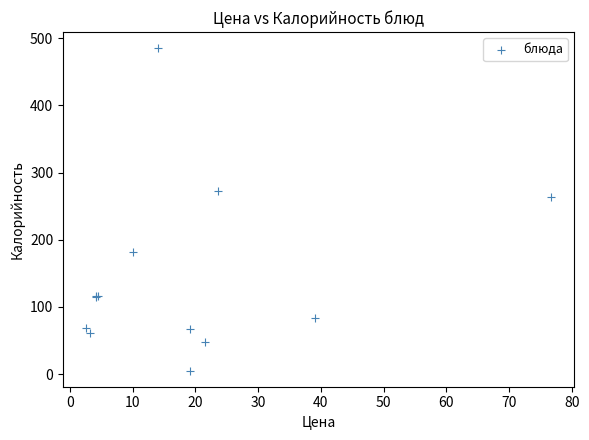

What Y value in the scatter plot is closest to 245?

264.3